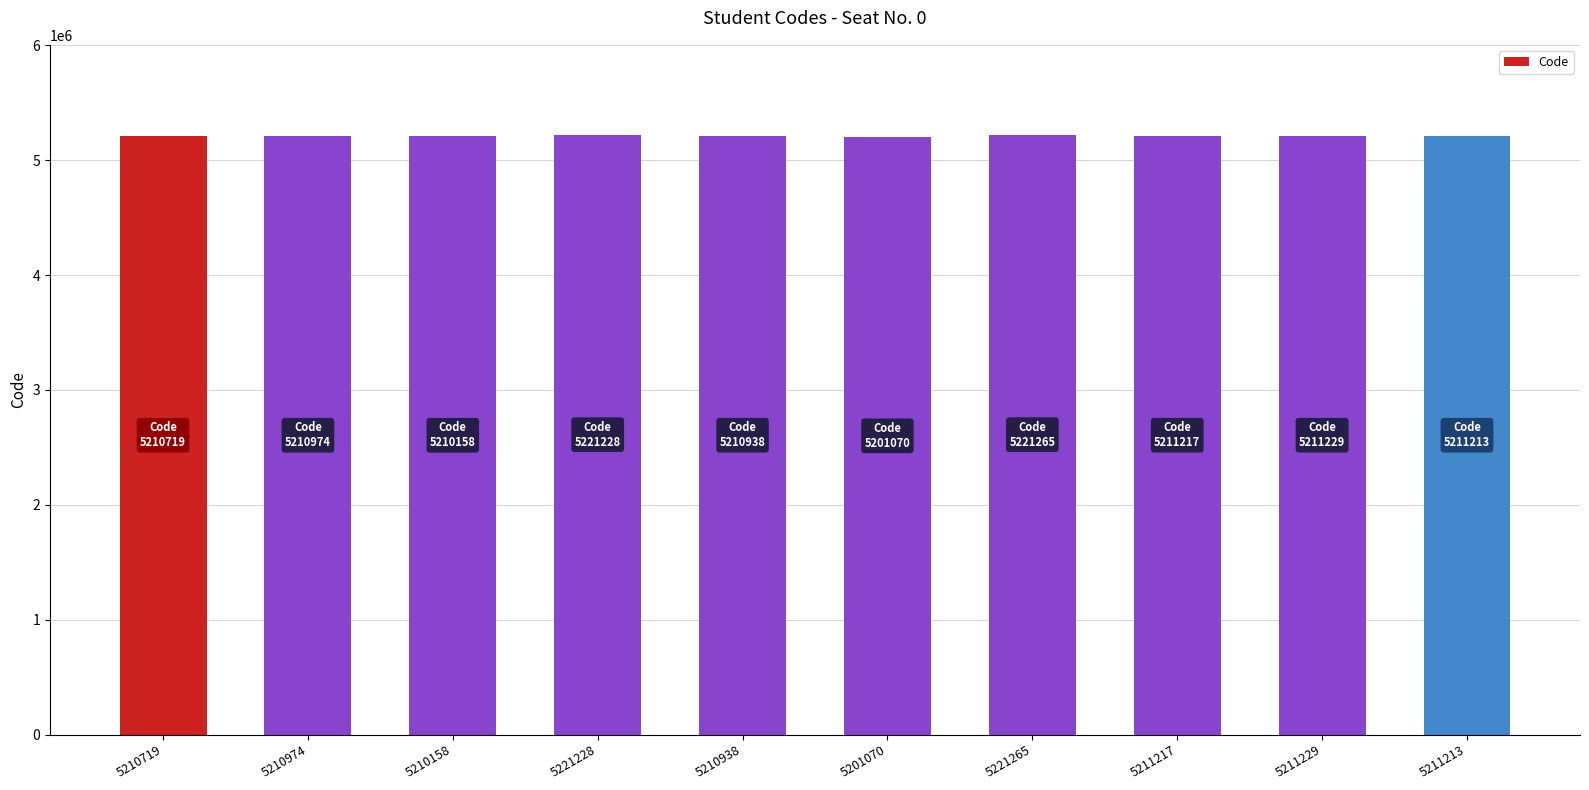

How many values are below 5211213?

5